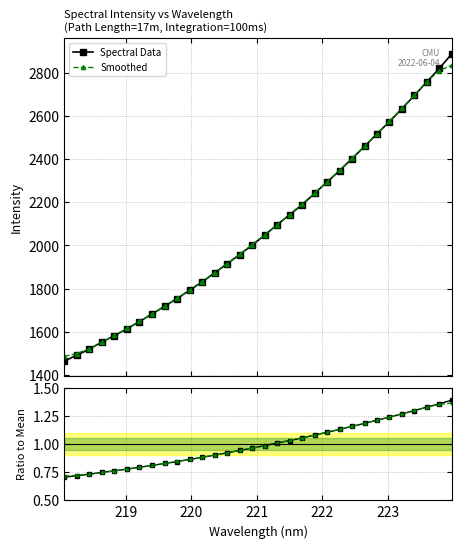

What is the value of the Smoothed point at the 22nd from the left?

2293.8